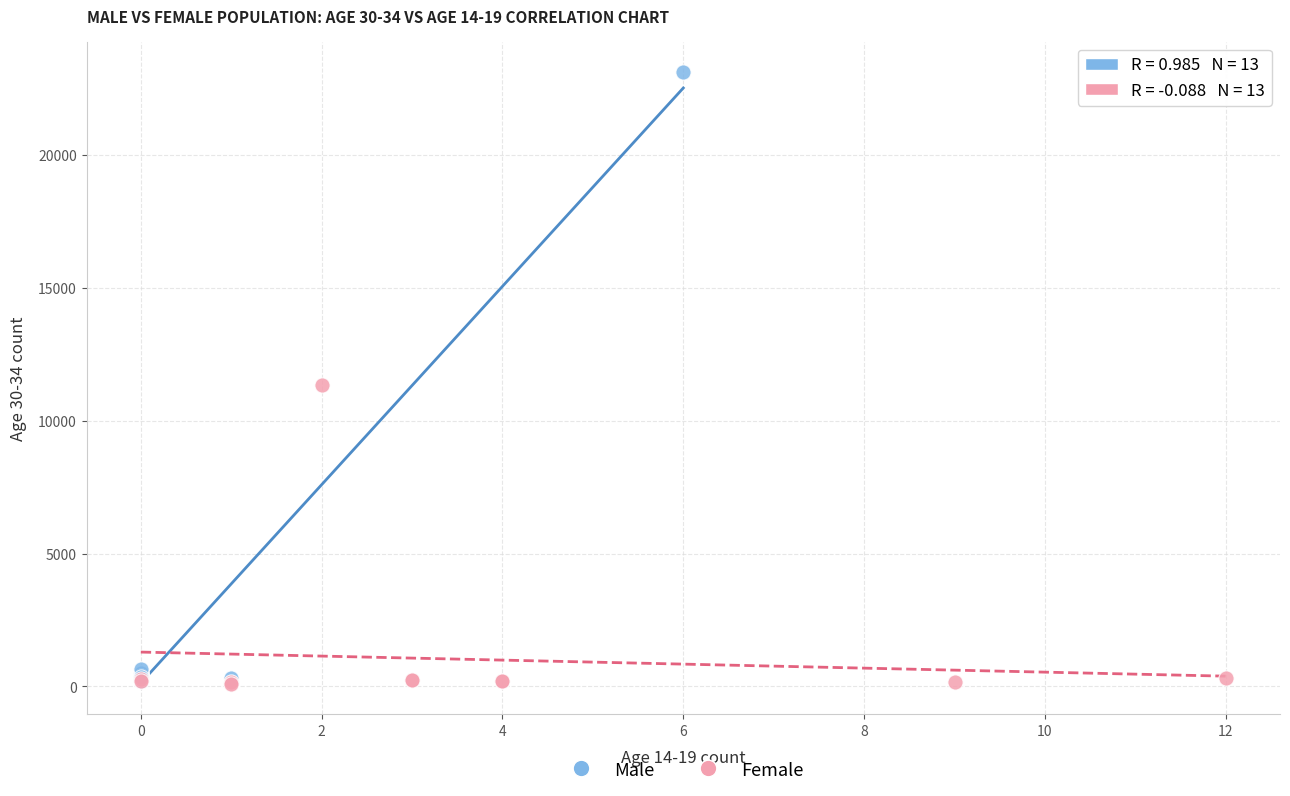

Which series reaches the maximum Y coordinate?

Male